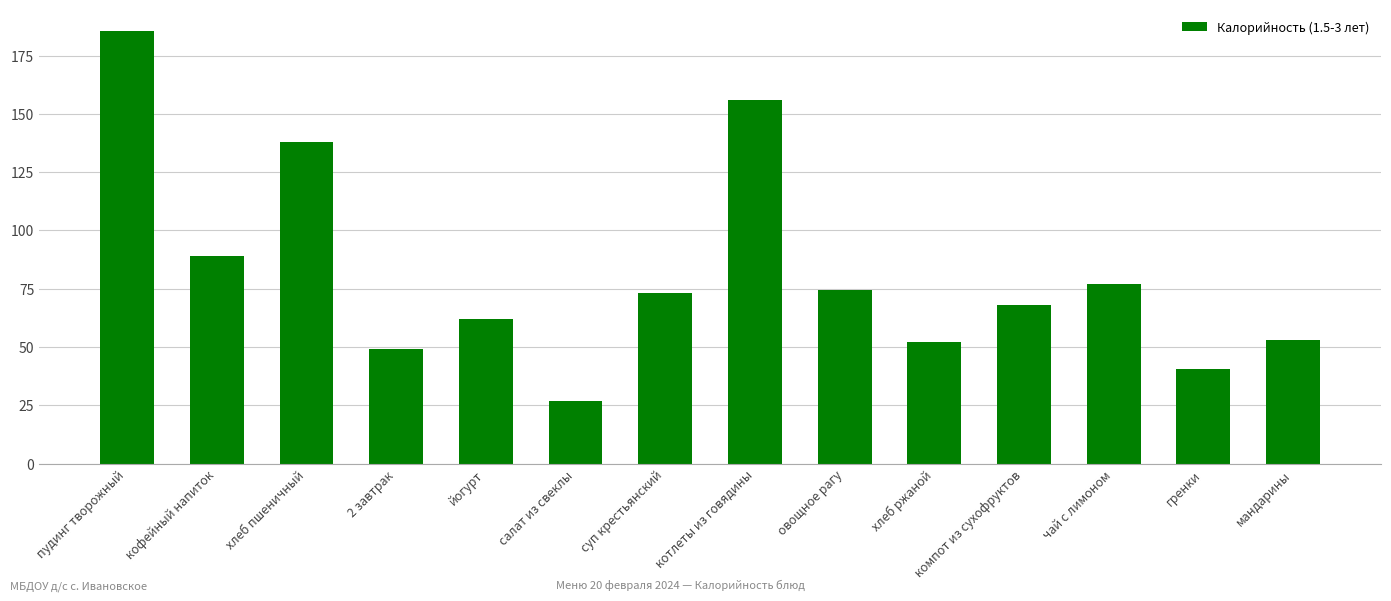

What is the label of the 14th bar from the right?

пудинг творожный